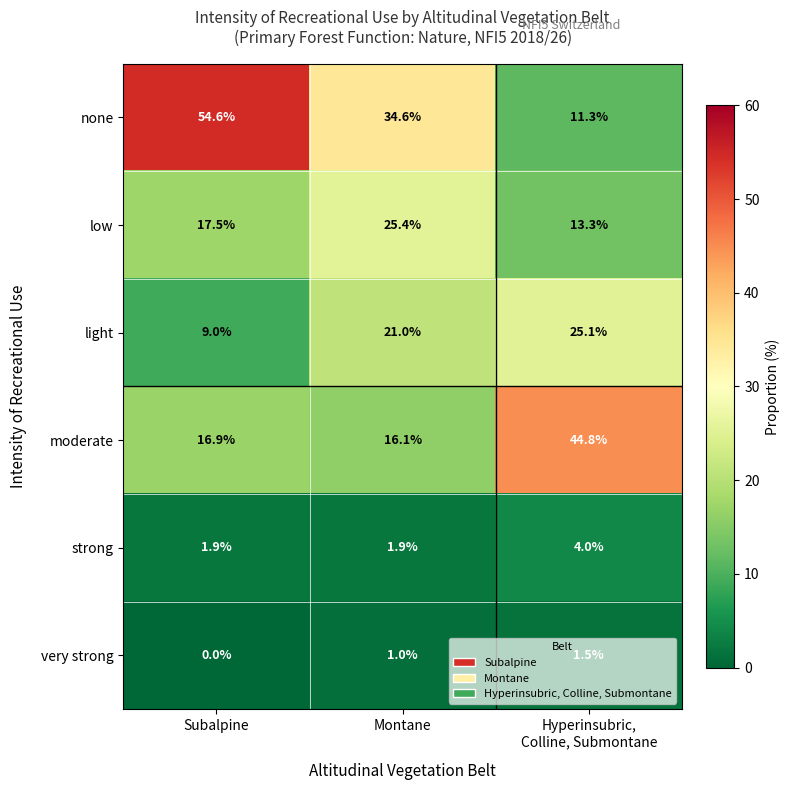

What is the total value across all series at Subalpine?

99.9